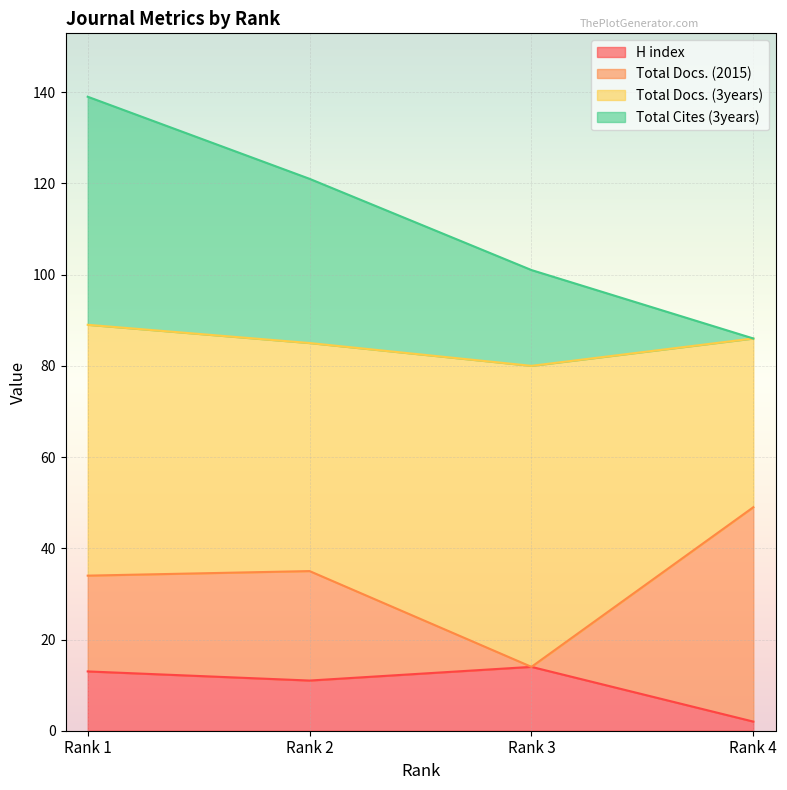

True or false: H index has a value of 19 at Rank 1.

False